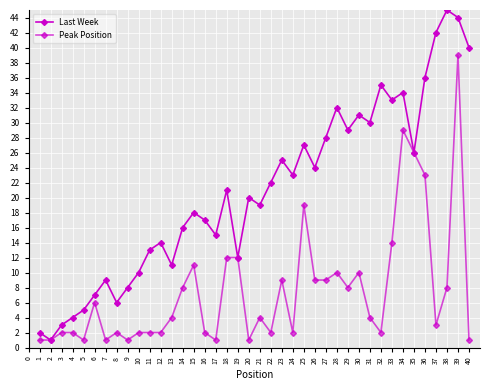

At 17, list the series in order from largest to smallest.

Last Week, Peak Position